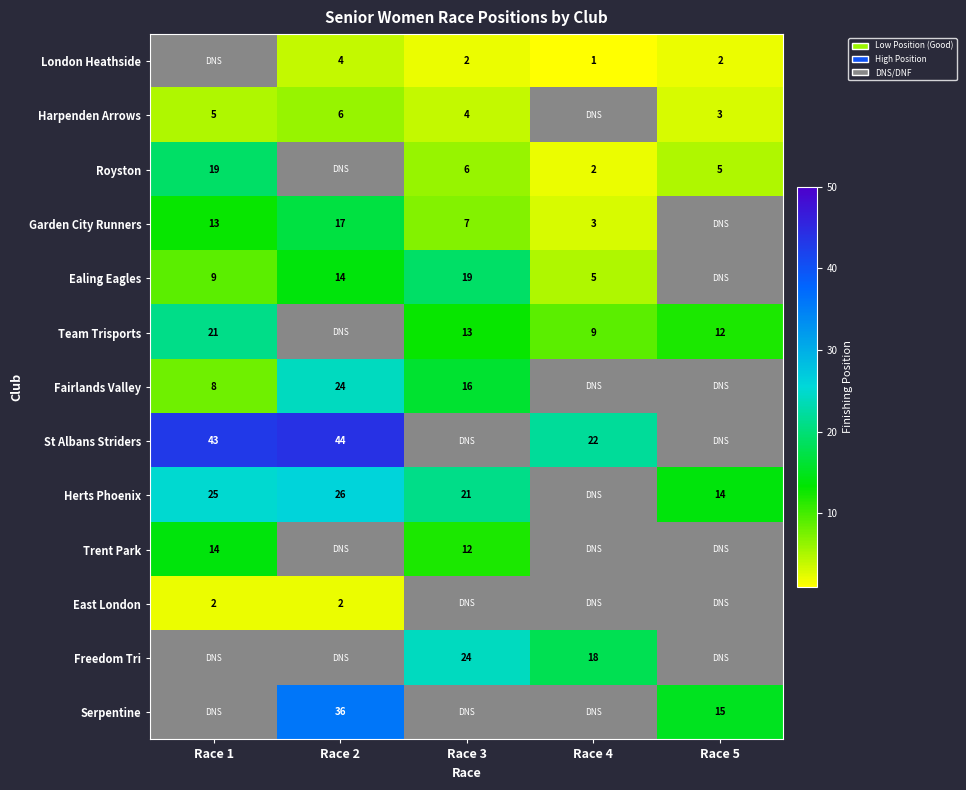

The Freedom Tri series shows 9 at Race 4. True or false?

False